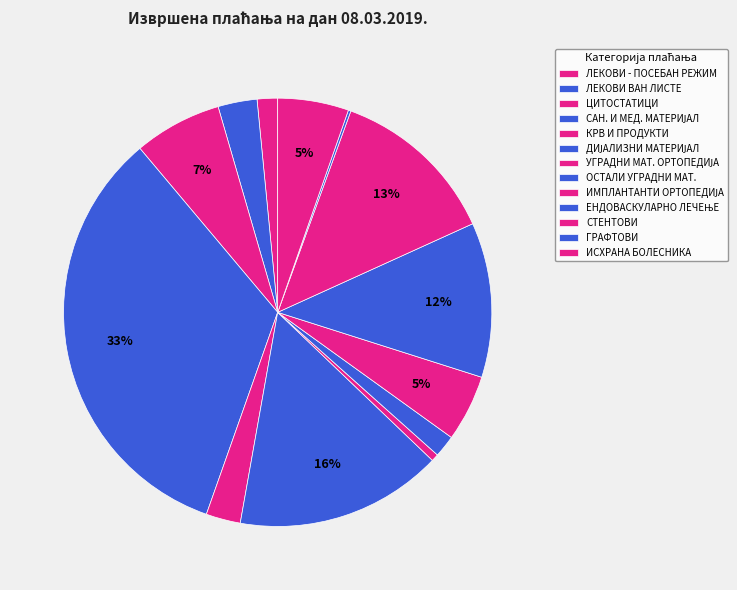

To the nearest percent, what is the difference between the largest and smallest slice percentages?

33%